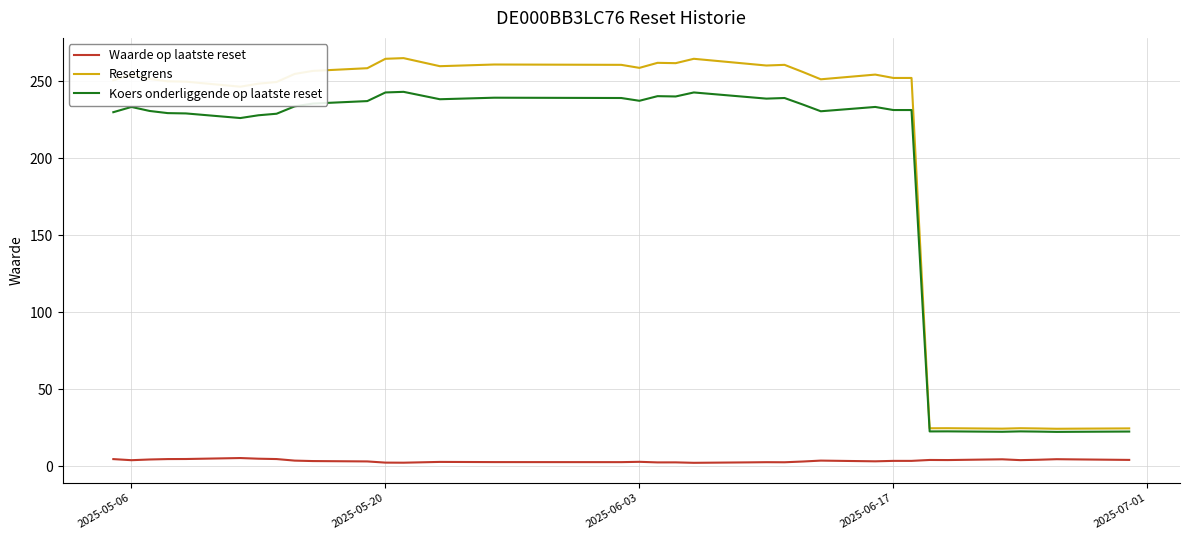

What is the difference between the maximum and second lowest values in the Koers onderliggende op laatste reset series?

220.5